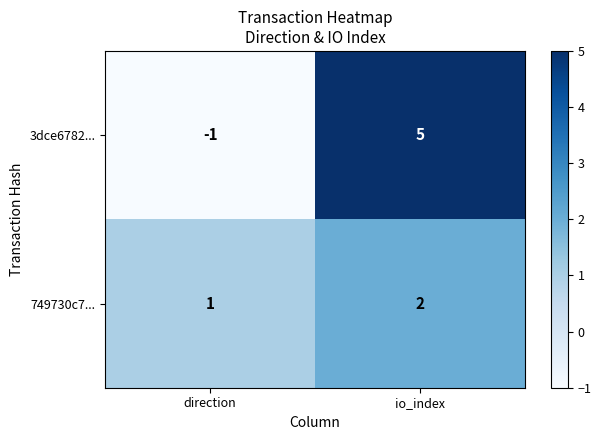

What is the difference between the 3dce6782... values at io_index and direction?

6